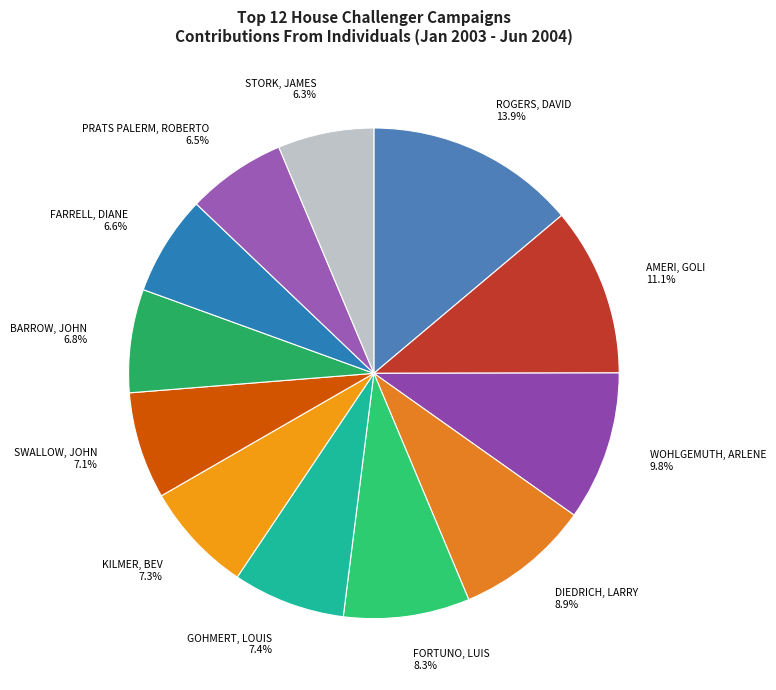

To the nearest percent, what is the difference between the largest and smallest slice percentages?

8%